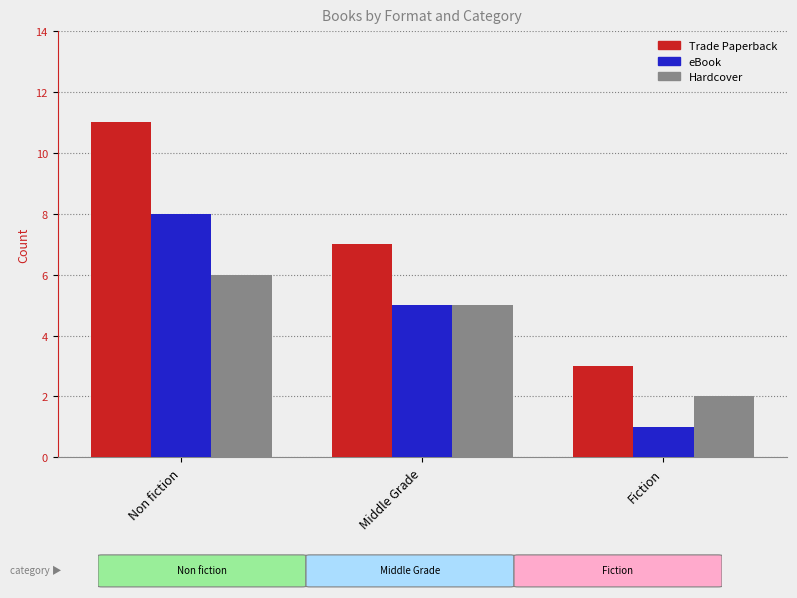

What is the sum of all Hardcover values?

13